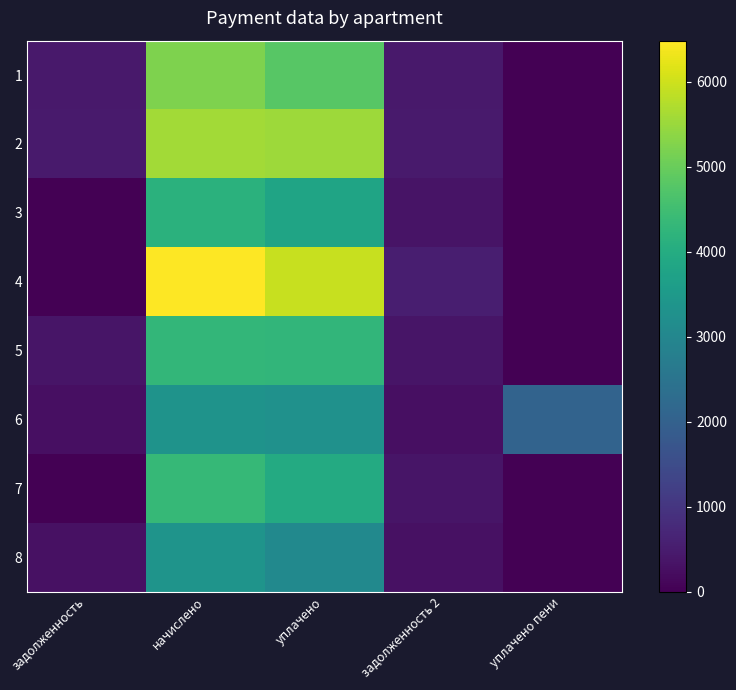

At which category is the sum across all series the highest?

начислено